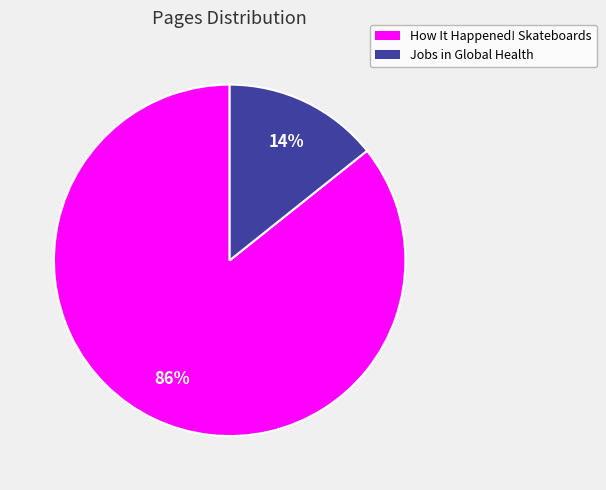

To the nearest percent, what portion does How It Happened! Skateboards represent?

86%